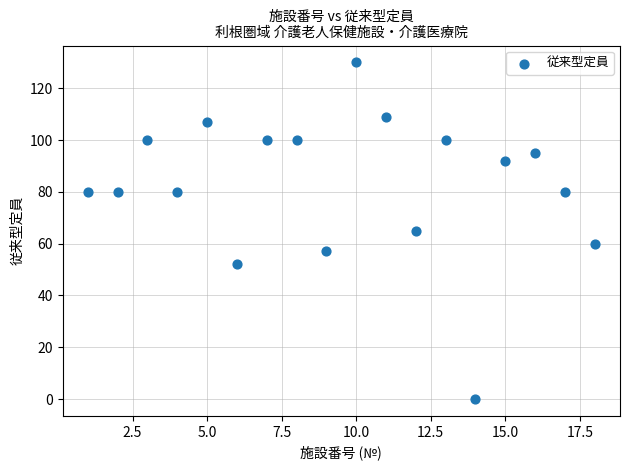

What is the range of X values (max minus min)?

17